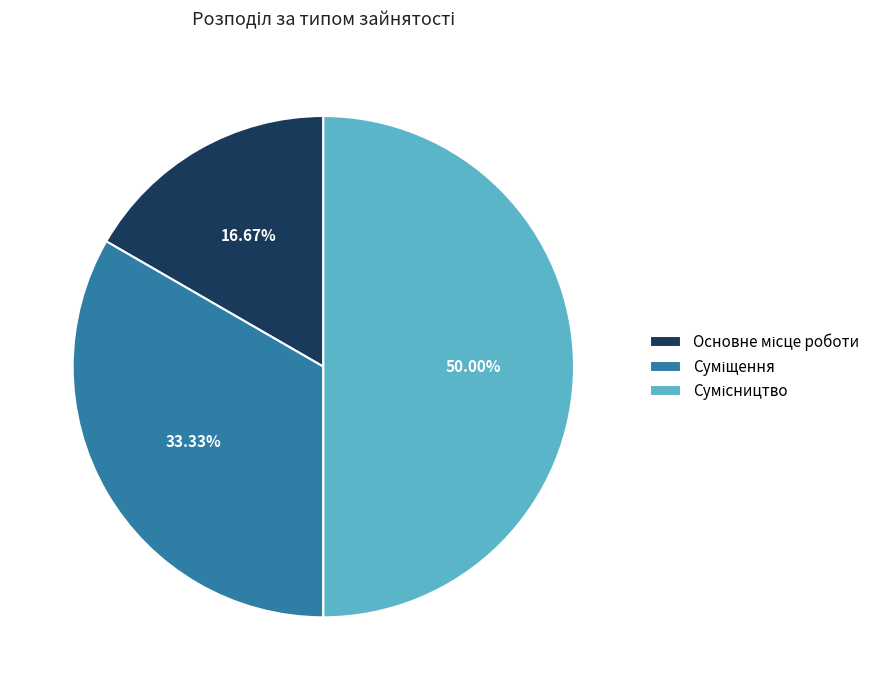

How many slices are in this pie chart?

3